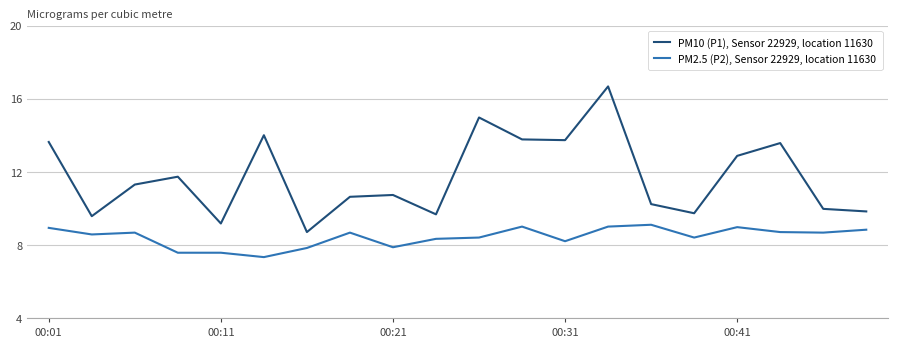

Which series has the largest range (max minus min)?

PM10 (P1), Sensor 22929, location 11630